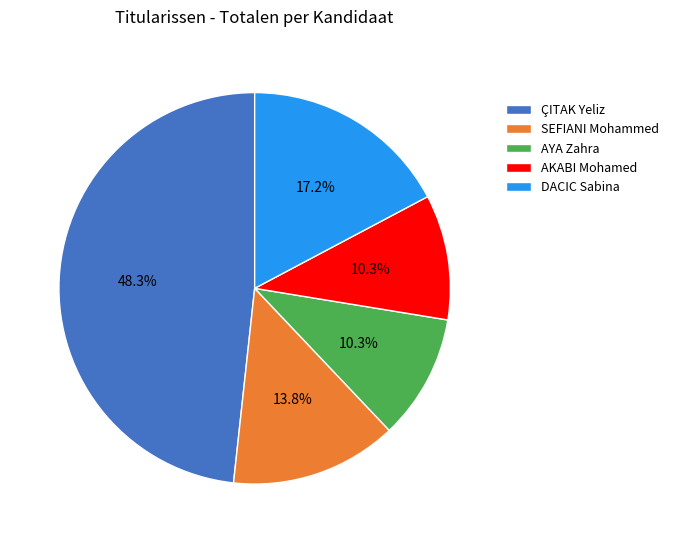

Which has a higher value, AKABI Mohamed or ÇITAK Yeliz?

ÇITAK Yeliz